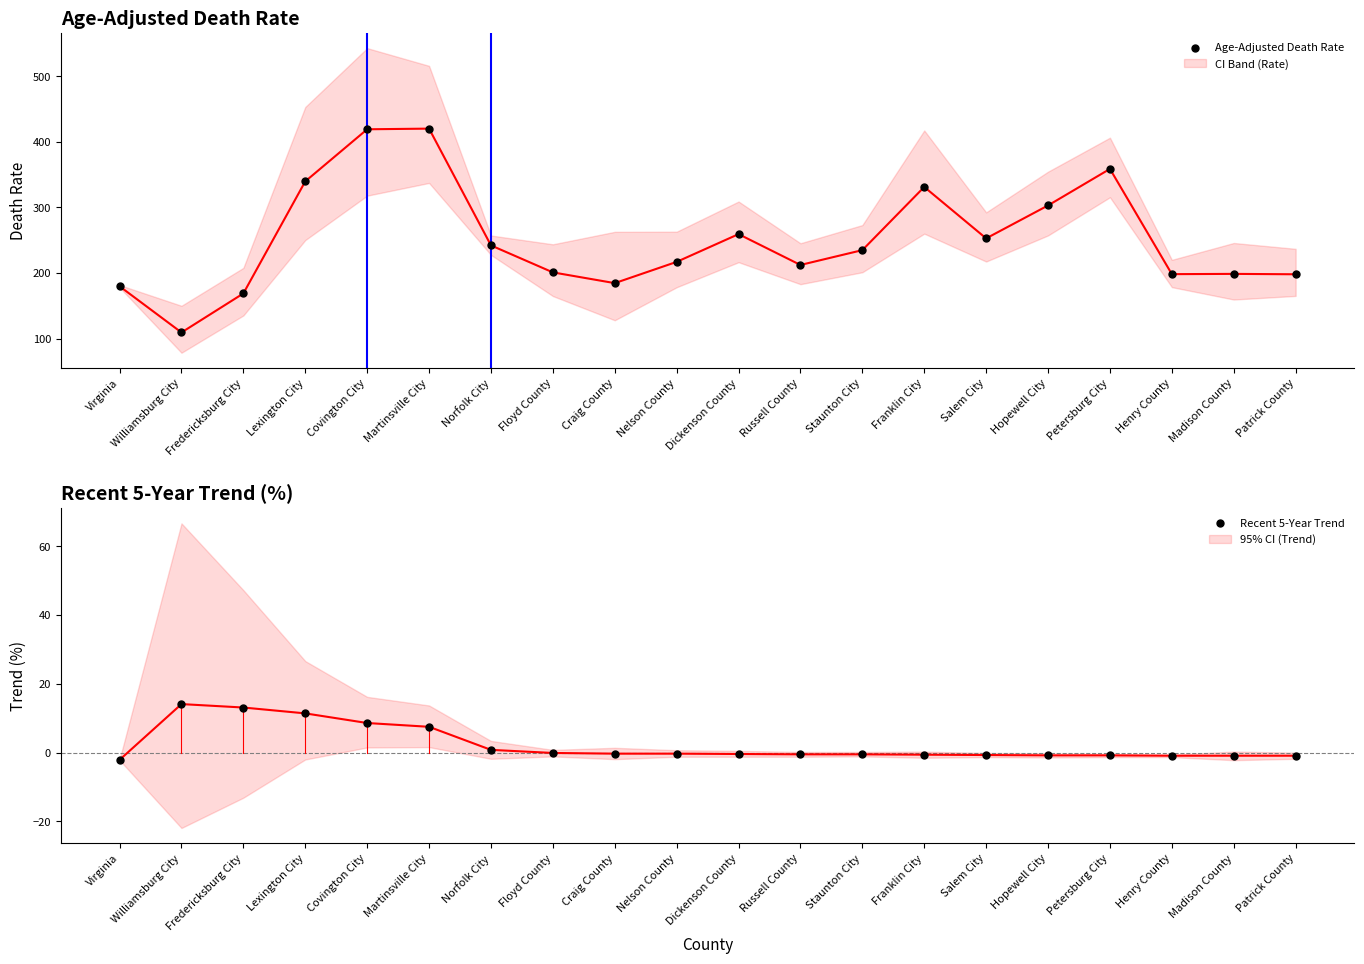

Which series has the largest total across all categories?

Age-Adjusted Death Rate